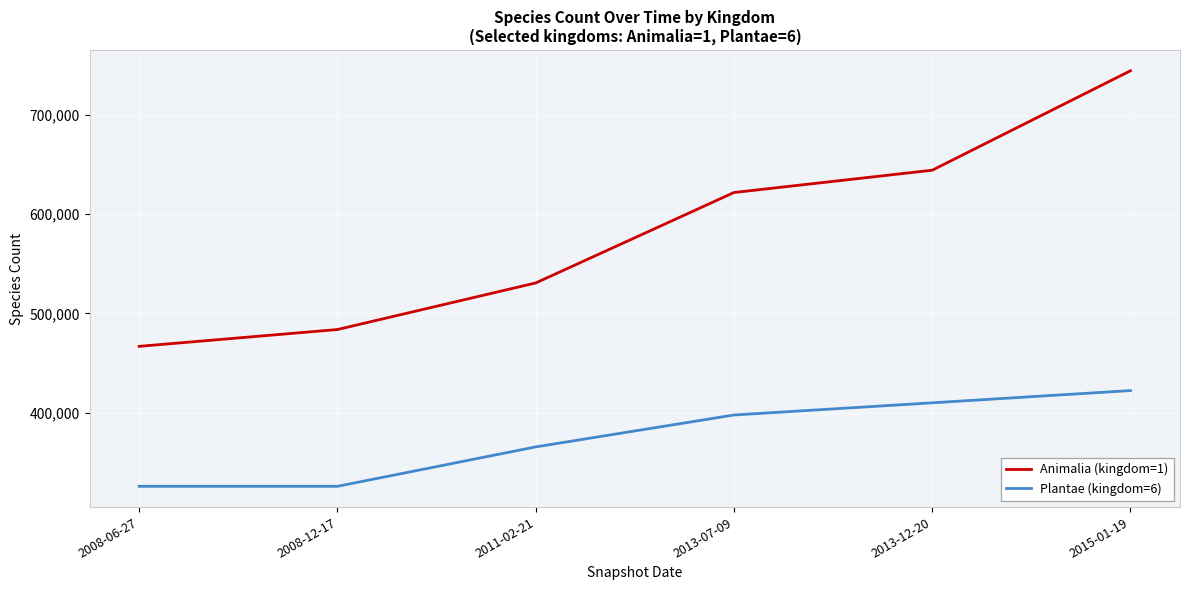

Reading left to right, transcribe all the data shown in this chart.

Animalia (kingdom=1): 2008-06-27=466824	2008-12-17=483742	2011-02-21=530587	2013-07-09=621567	2013-12-20=644000	2015-01-19=744043
Plantae (kingdom=6): 2008-06-27=326008	2008-12-17=326008	2011-02-21=365657	2013-07-09=397756	2013-12-20=410000	2015-01-19=422316